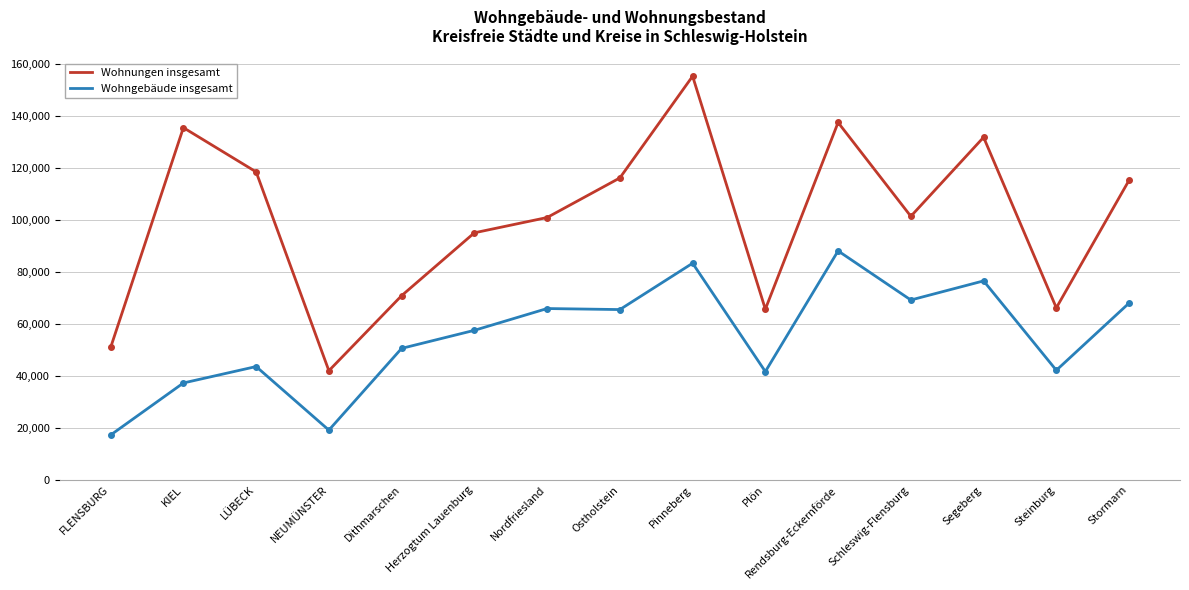

At which category is the sum across all series the highest?

Pinneberg